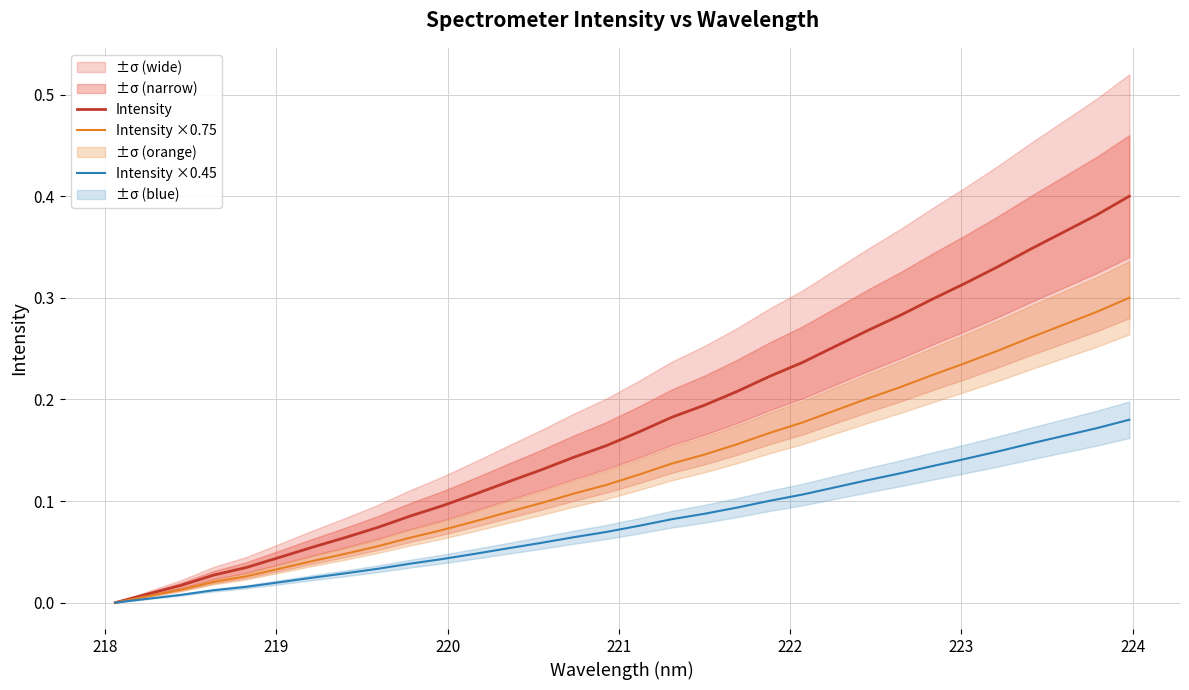

Count the number of categories in the chart.

32